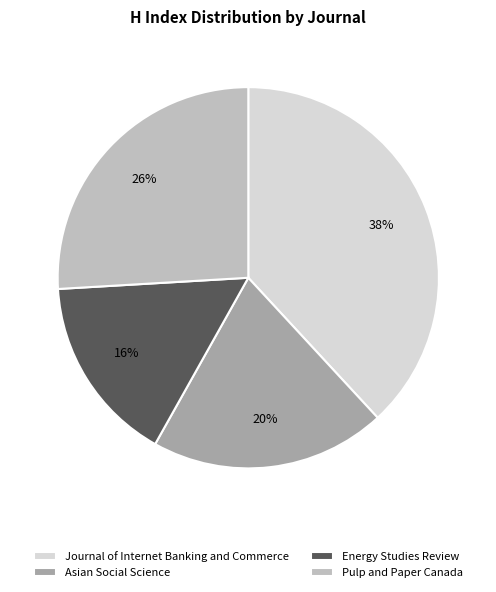

Rank the categories by value from highest to lowest.

Journal of Internet Banking and Commerce, Pulp and Paper Canada, Asian Social Science, Energy Studies Review